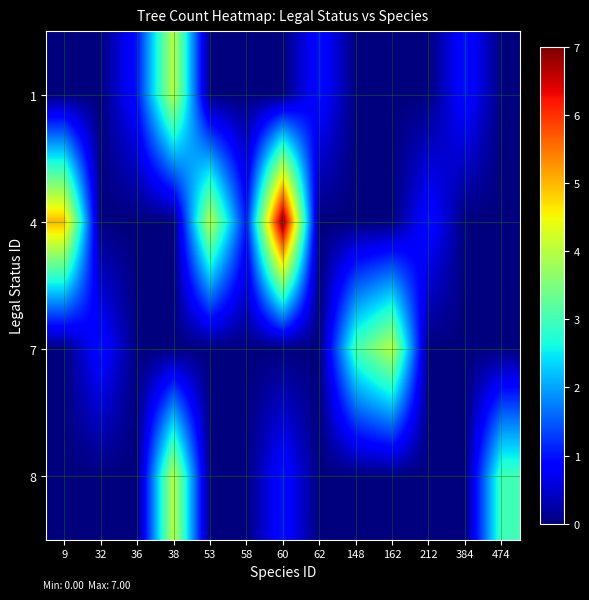

At which category is the sum across all series the highest?

38